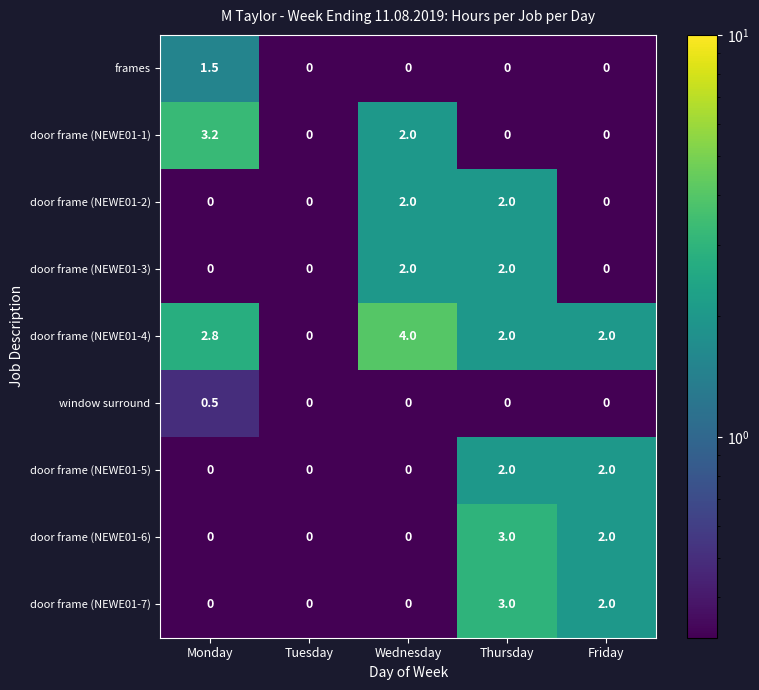

Which series changed the most between Monday and Friday?

door frame (NEWE01-1)